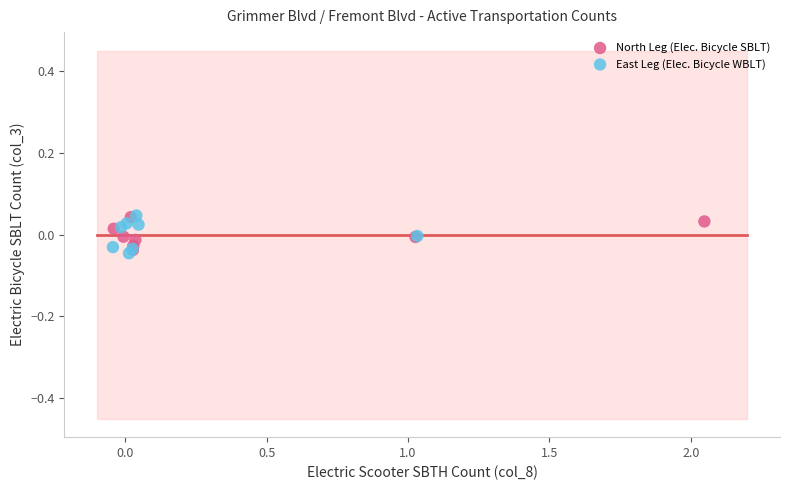

Which series contains the lowest Y value?

East Leg (Elec. Bicycle WBLT)